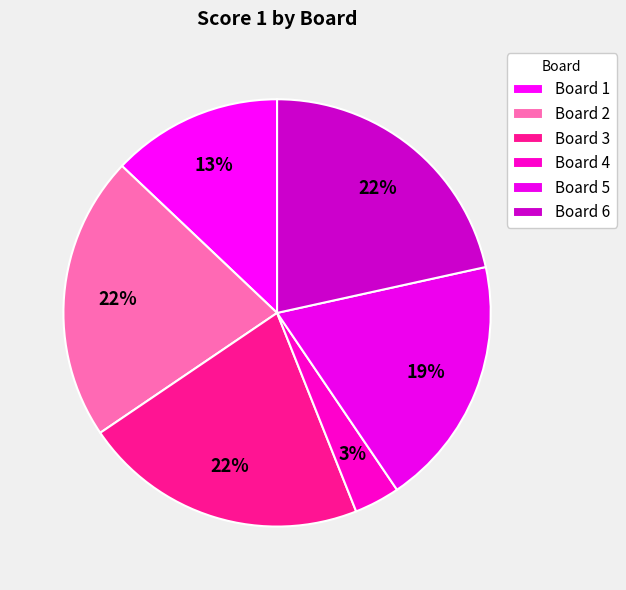

Is there a majority slice in this chart?

No